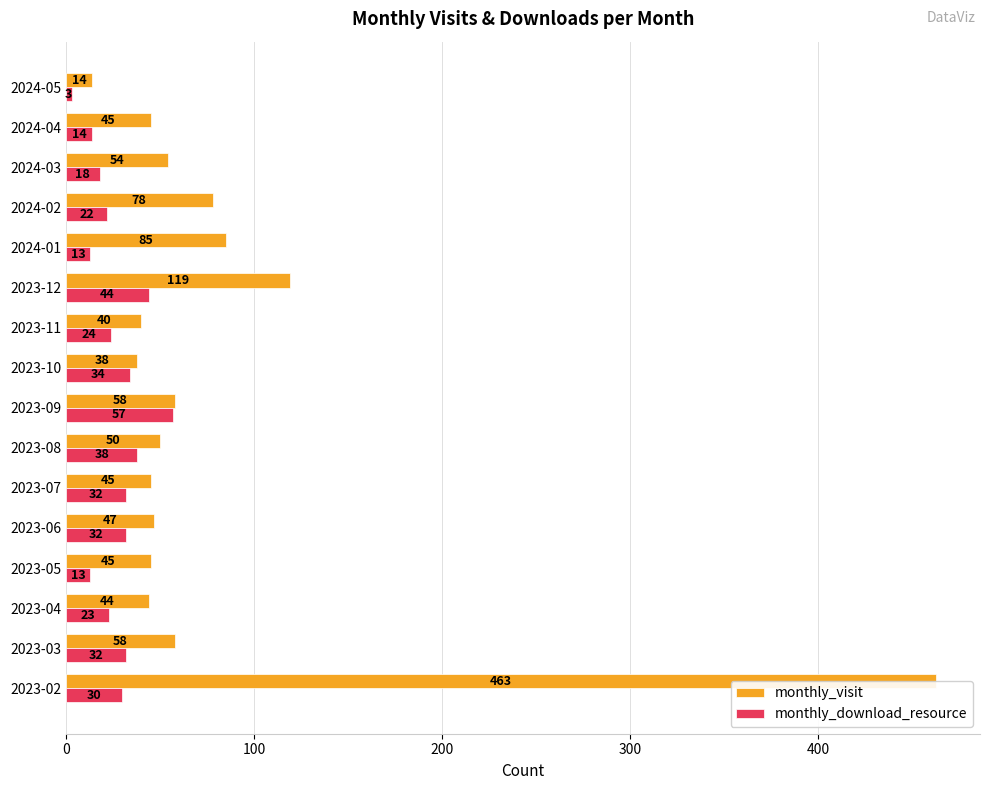

Which series has the widest spread of values?

monthly_visit